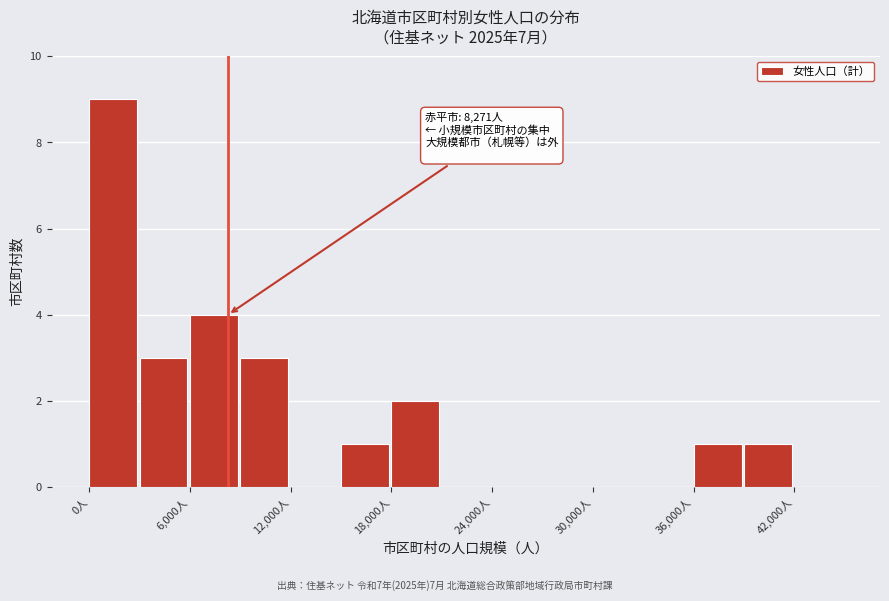

Around what value on the x-axis is the tallest bar? Give the approximate position of its centre, as read against the axis.

1000